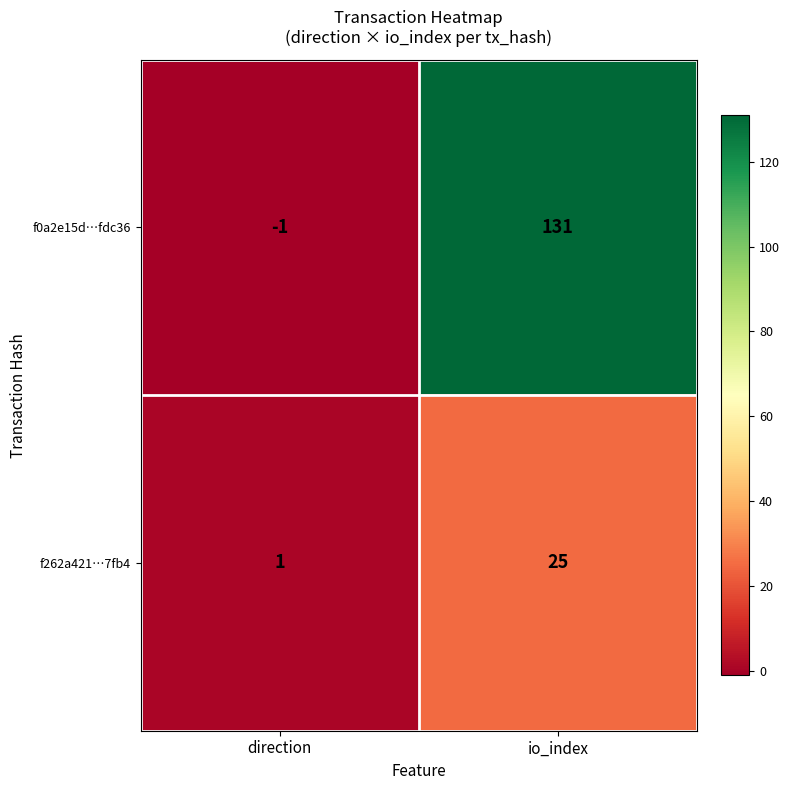

How many categories are shown in the chart?

2